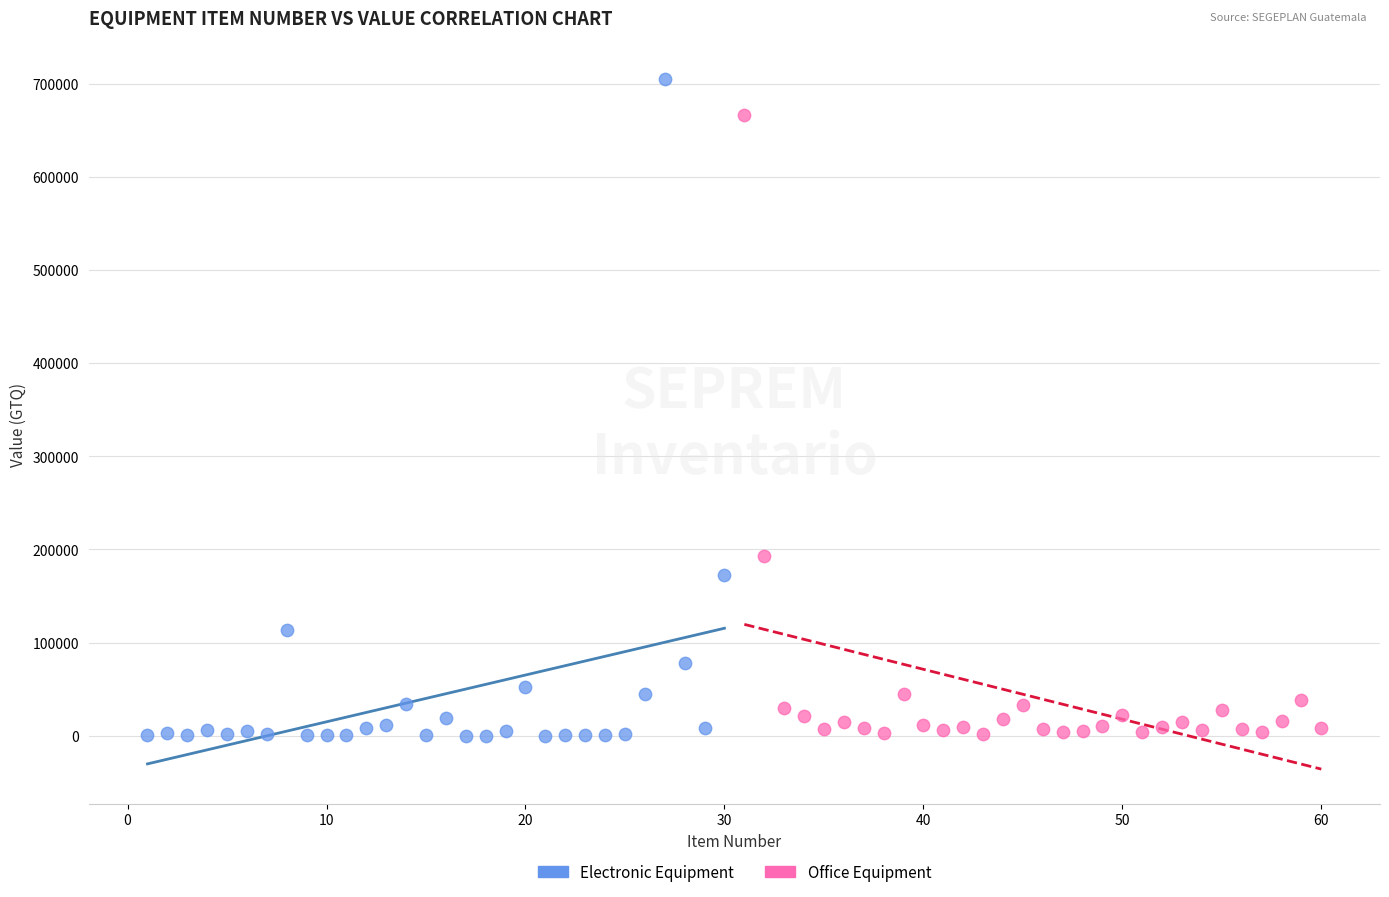

Which series contains the highest Y value?

Electronic Equipment